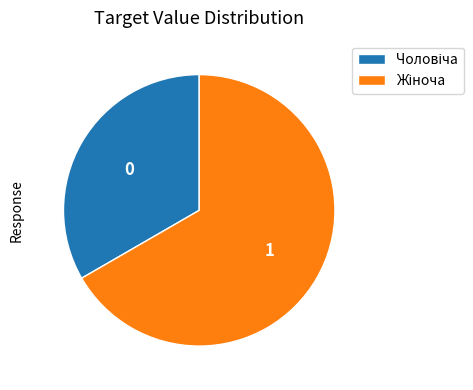

Is there any slice that represents more than half of the pie?

Yes